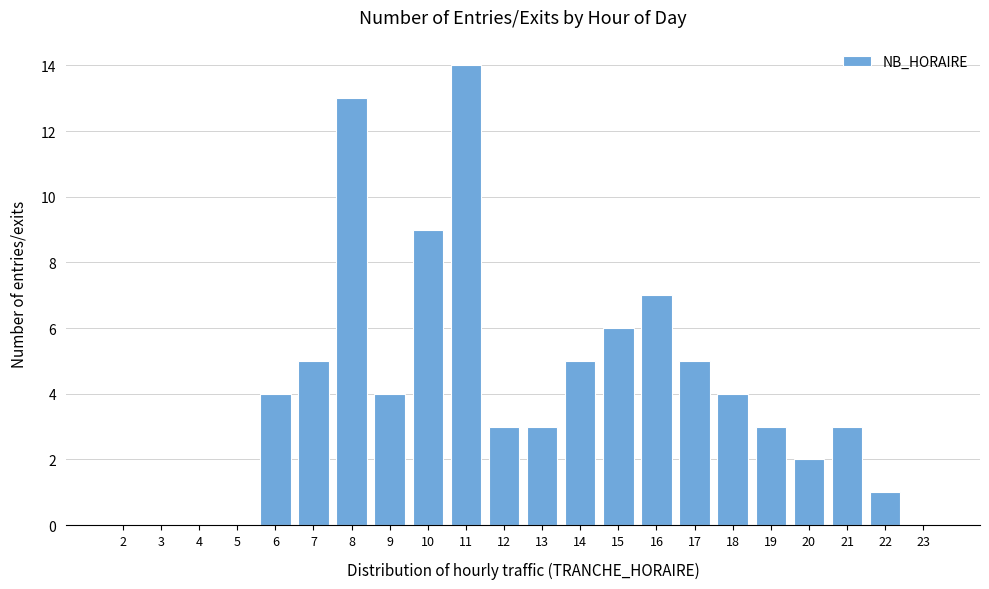

Reading right to left, list all the values displayed in this chart.

23=0	22=1	21=3	20=2	19=3	18=4	17=5	16=7	15=6	14=5	13=3	12=3	11=14	10=9	9=4	8=13	7=5	6=4	5=0	4=0	3=0	2=0